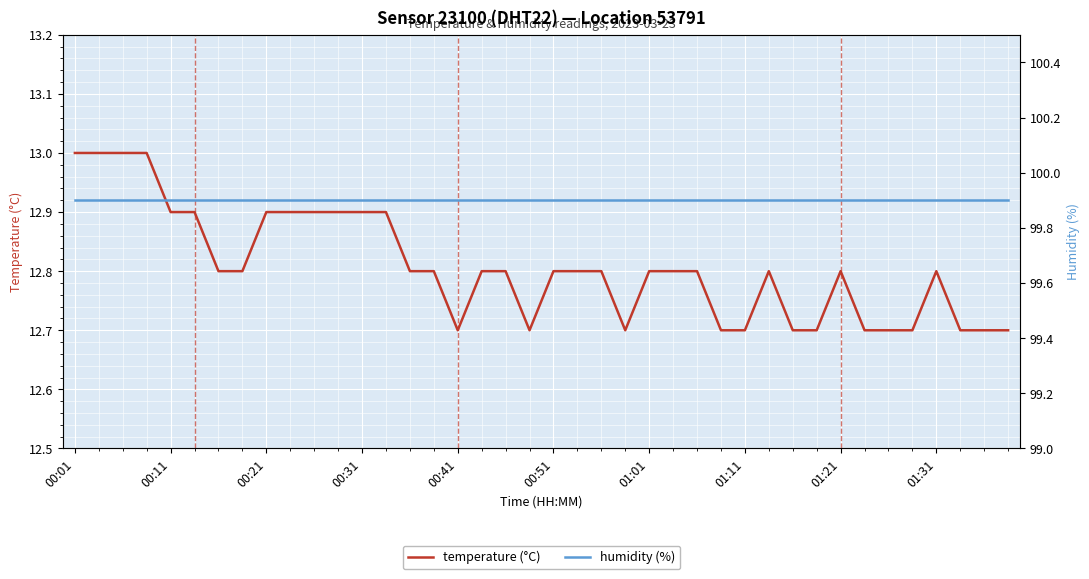

Rank the categories by temperature (°C) value from lowest to highest.

16, 19, 23, 27, 28, 30, 31, 33, 34, 35, 37, 38, 39, 01:01, 01:11, 14, 15, 17, 18, 20, 21, 22, 24, 25, 26, 29, 32, 36, 00:41, 00:51, 01:21, 01:31, 10, 11, 12, 13, 00:01, 00:11, 00:21, 00:31